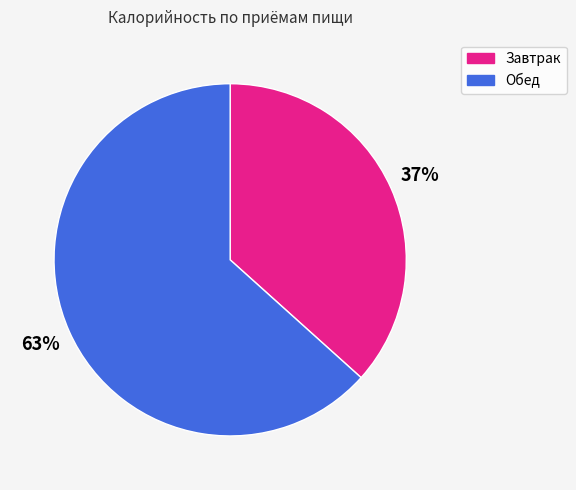

To the nearest percent, what is the average slice percentage?

50%